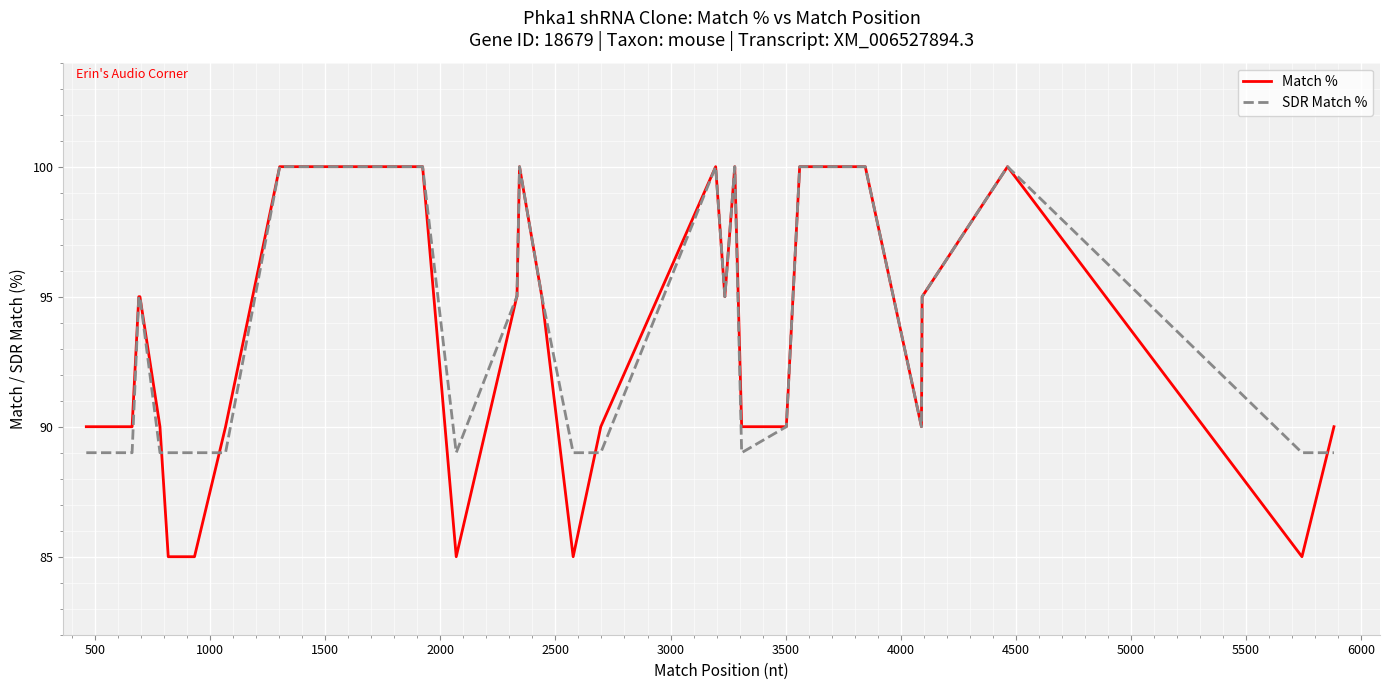

Count the Match % values in the range 90 to 100.

34